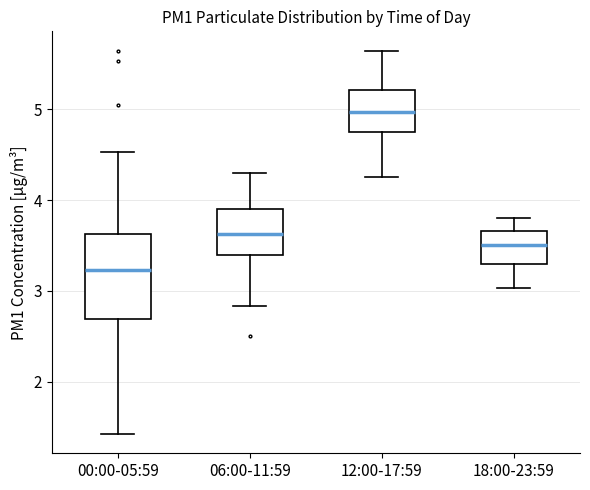

Which box's median line is the lowest?

00:00-05:59